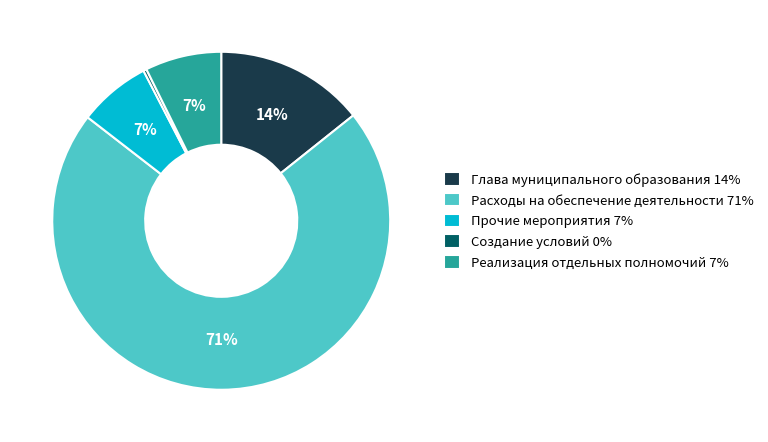

Do Глава муниципального образования 14% and Создание условий 0% together represent more than half of the pie?

No